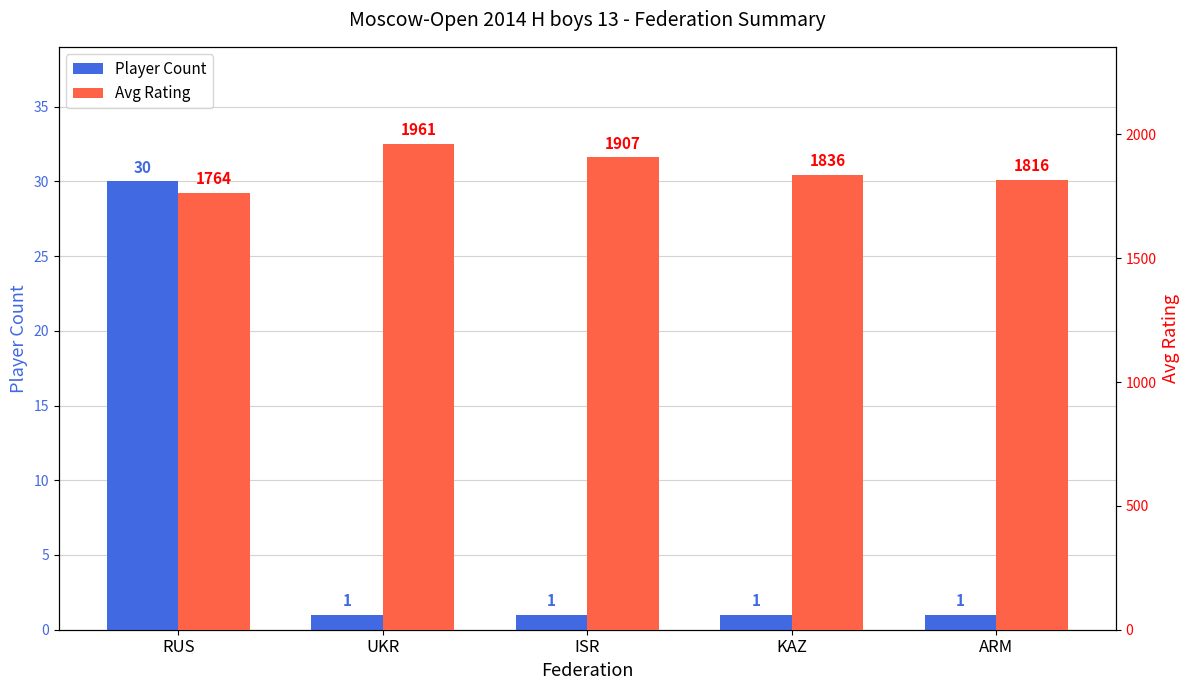

Reading left to right, list all the values displayed in this chart.

Player Count: RUS=30	UKR=1	ISR=1	KAZ=1	ARM=1
Avg Rating: RUS=1764	UKR=1961	ISR=1907	KAZ=1836	ARM=1816